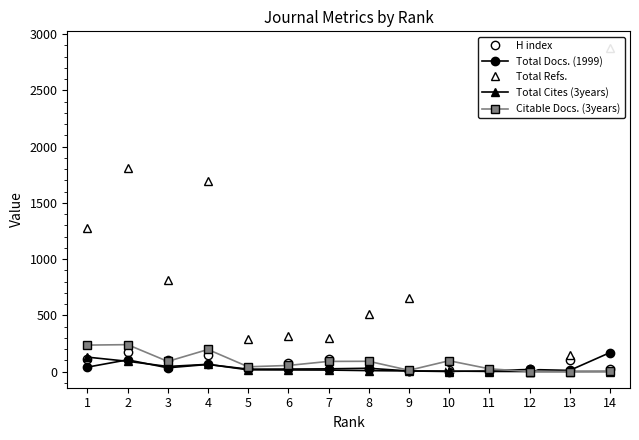

At which category does the chart reach its minimum across all series?

10